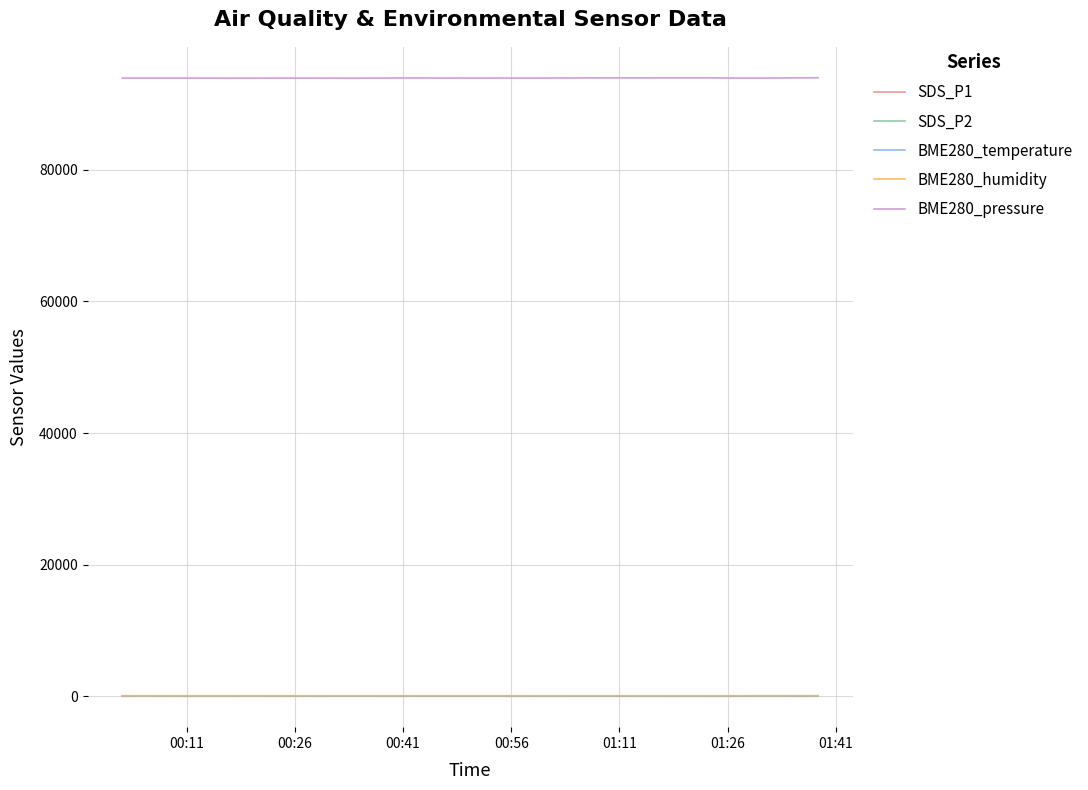

At how many categories does at least one series exceed 78464?

40